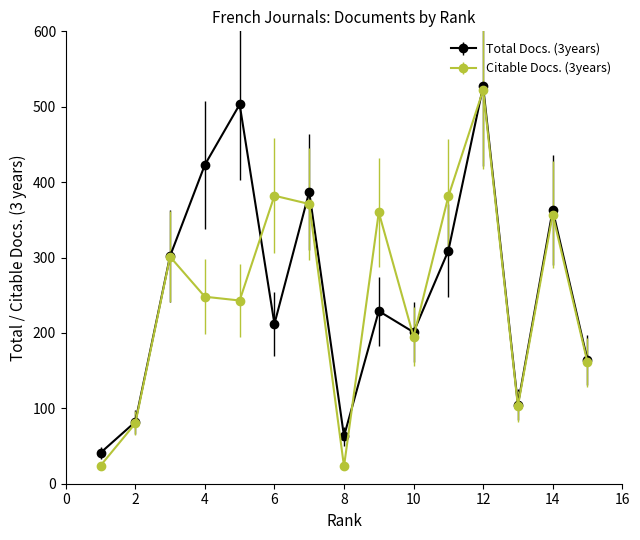

In Citable Docs. (3years), how many points are higher than both neighbors (excluding endpoints)?

5